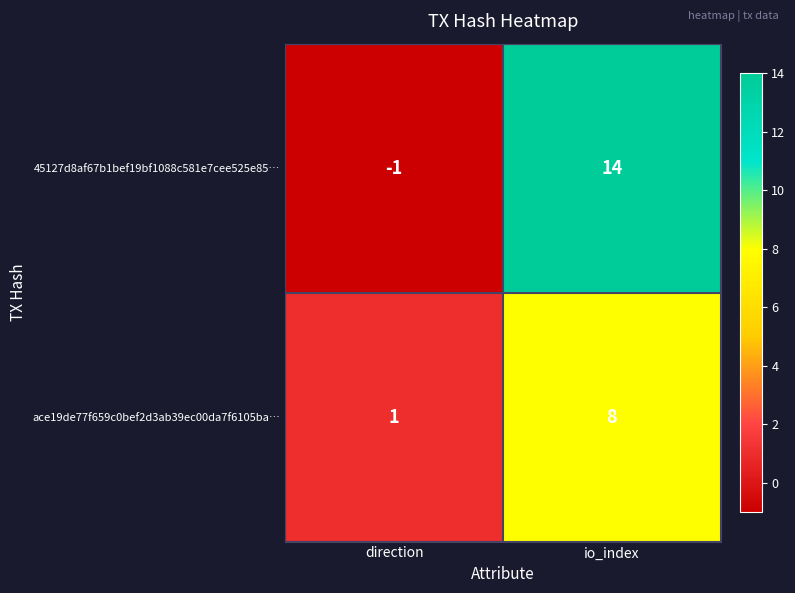

How many data points does each series have?

2